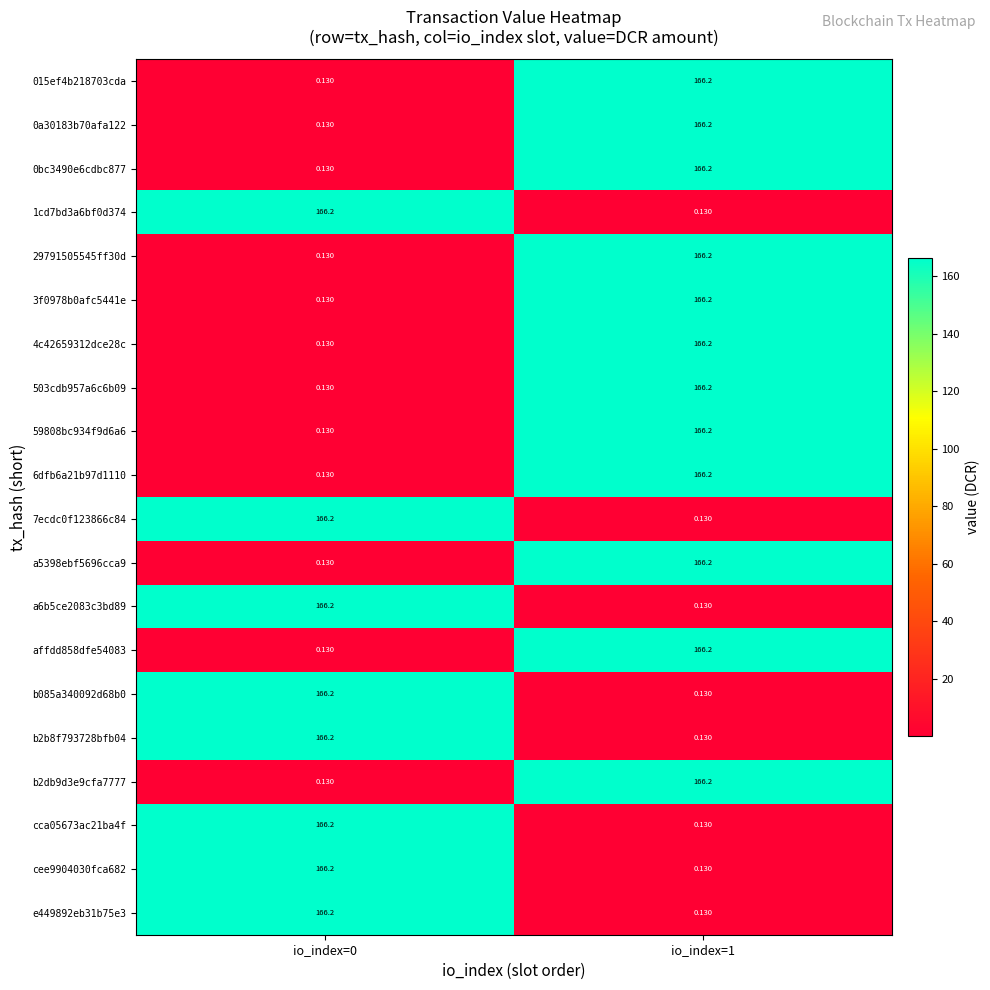

Is the value of b085a340092d68b0 at io_index=1 greater than the value of 015ef4b218703cda at io_index=1?

No